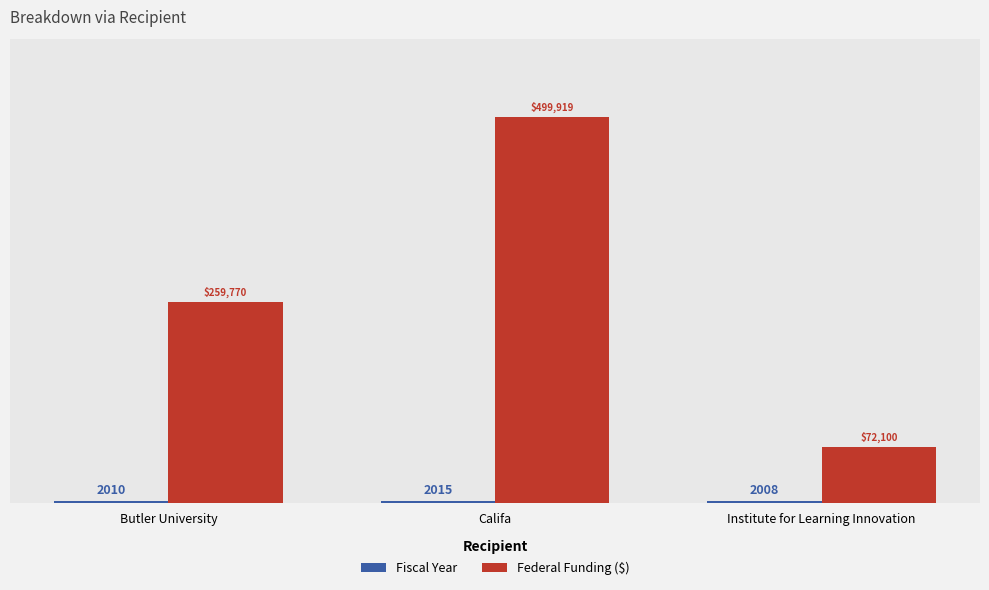

How many groups of bars are there?

3